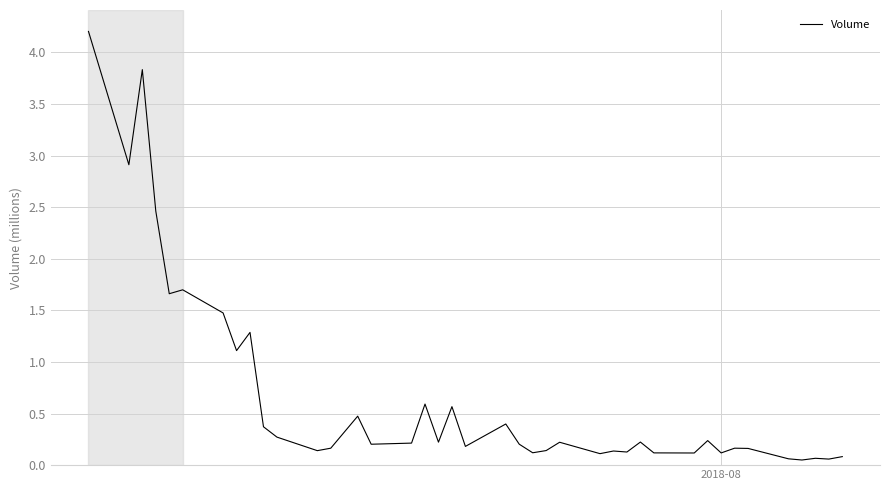

What is the difference between the maximum and minimum values?

4.2